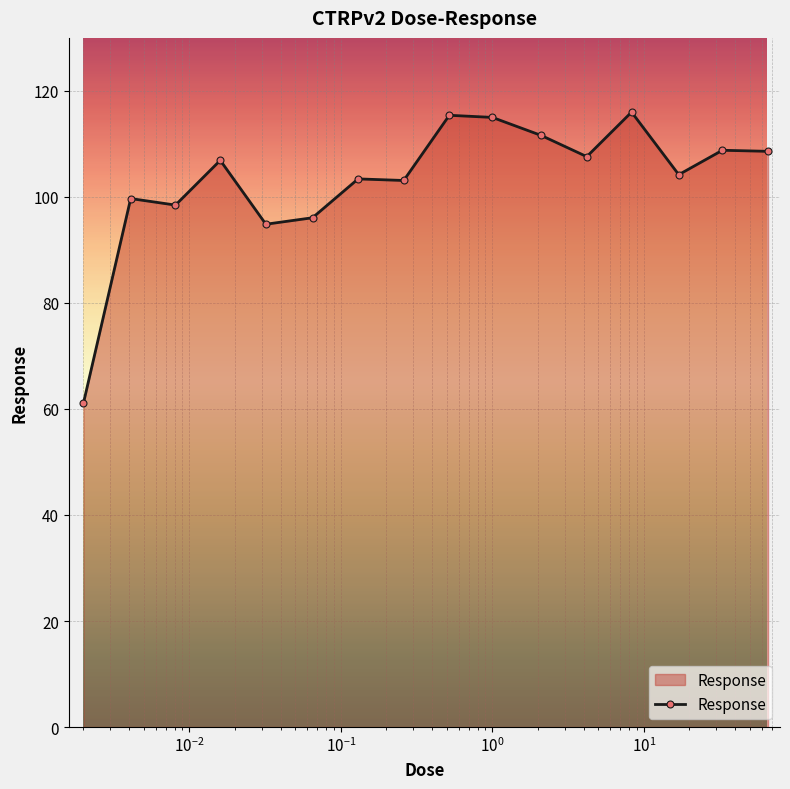

How many data points are less than 106?

8